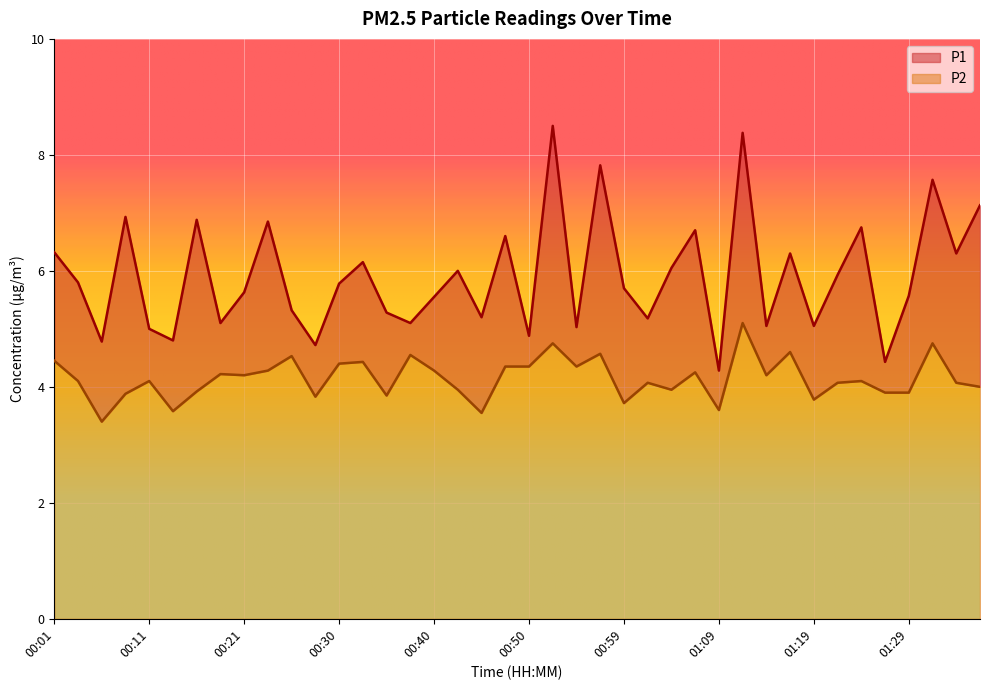

True or false: P2 and P1 intersect in this chart.

False